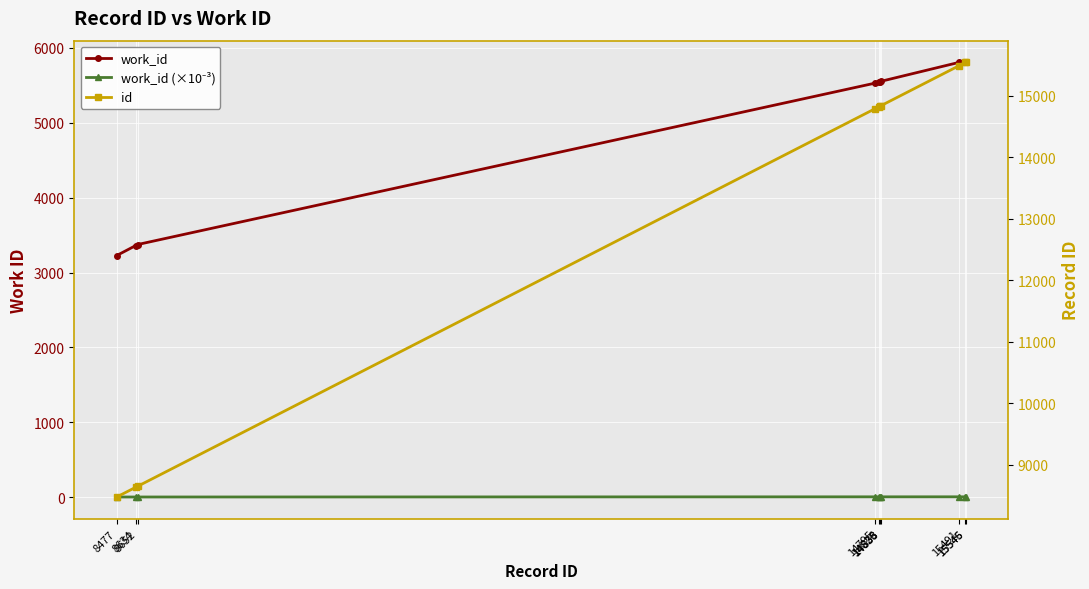

How many data points in work_id are less than 5551?

5